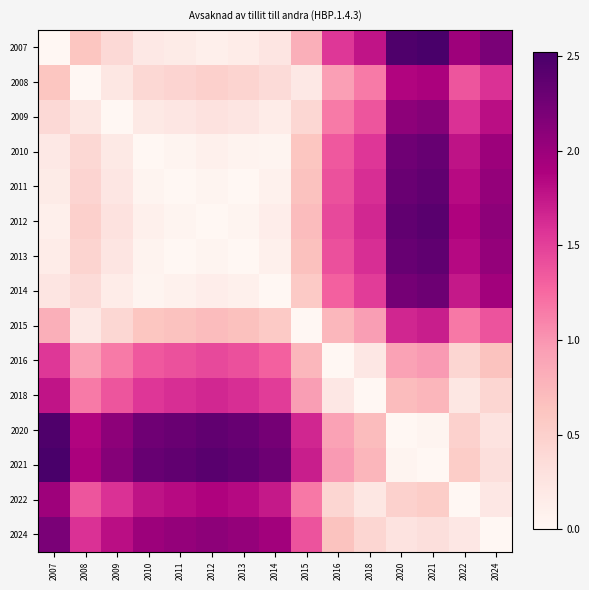

What is the maximum value shown in the chart?

2.5